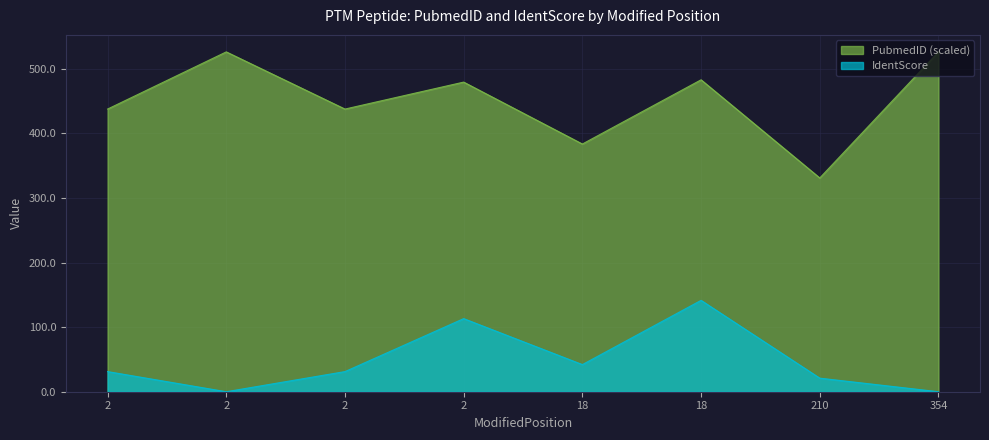

The value of PubmedID at 210 is 181.2. True or false?

False